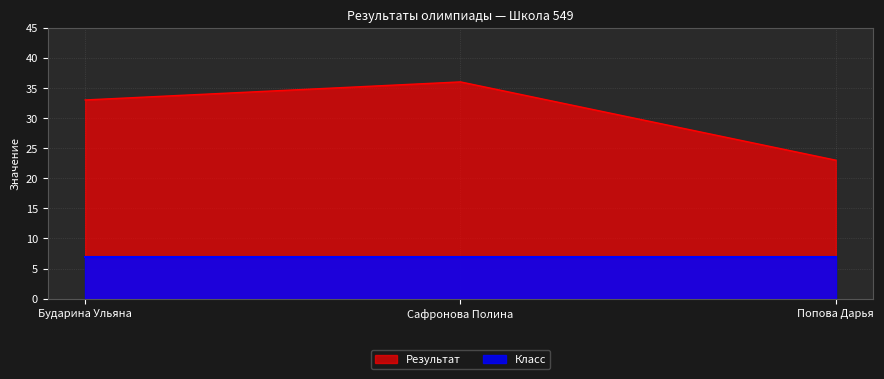

Count the number of data series in this chart.

2